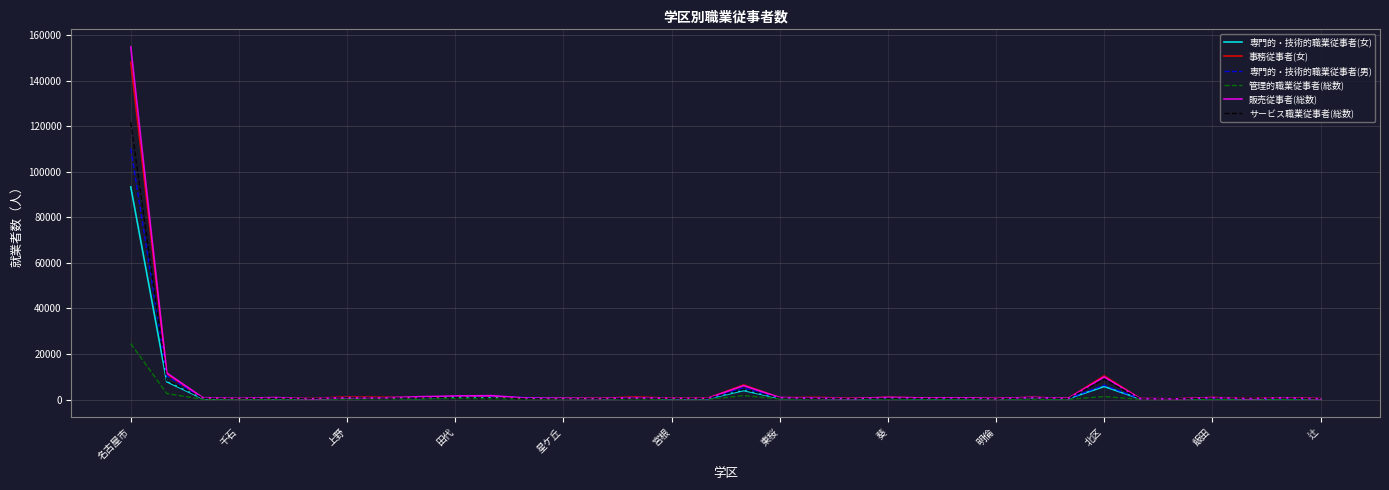

Which series has the widest spread of values?

販売従事者(総数)